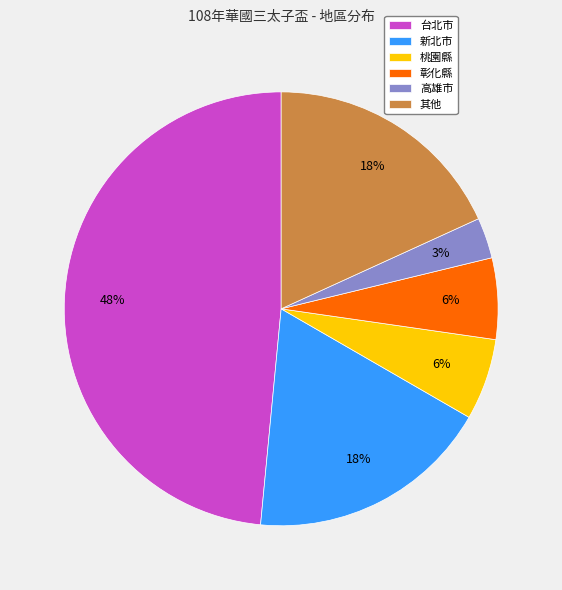

To the nearest percent, what is the combined percentage of 新北市 and 高雄市?

21%